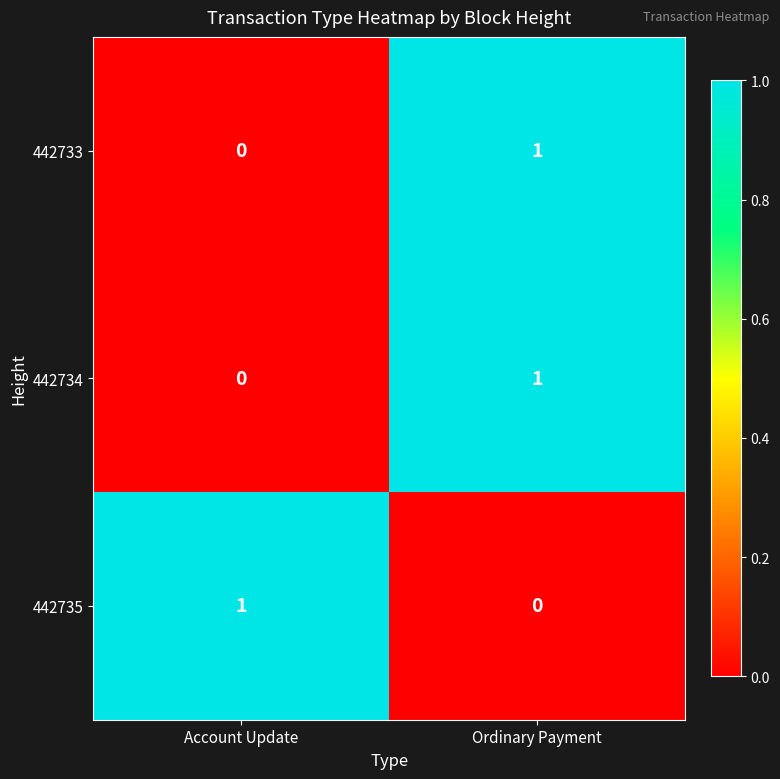

Reading left to right, extract all data points from this chart.

442733: 0	1
442734: 0	1
442735: 1	0